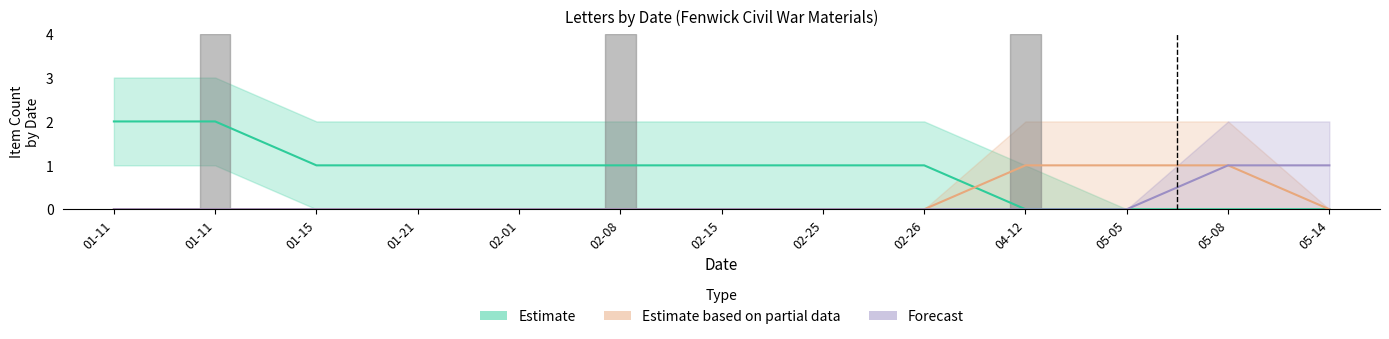

What are all the series names shown in the legend?

Estimate, Estimate based on partial data, Forecast